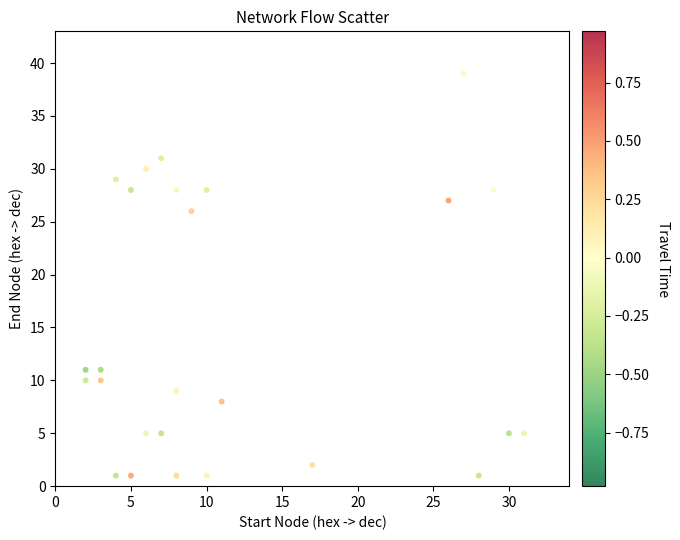

What is the range of X values (max minus min)?

29